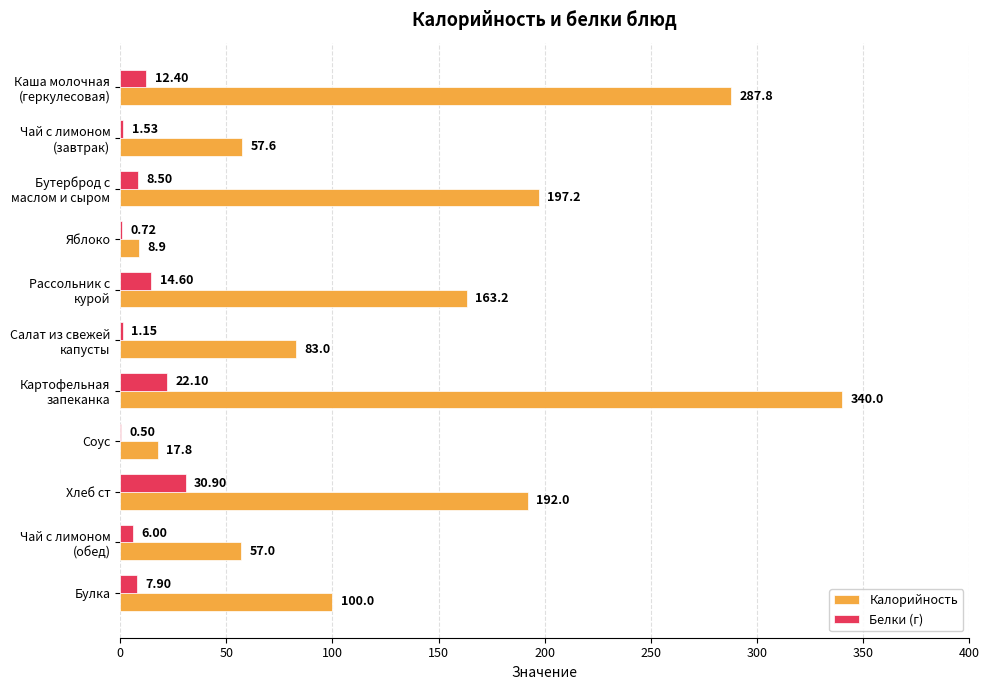

What is the sum of all Калорийность values?

1504.5